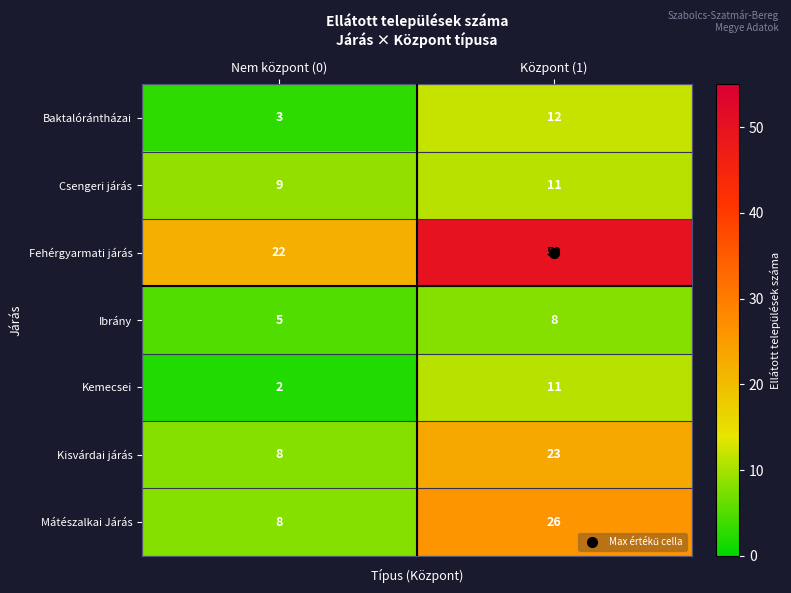

Which series changed the most between Nem központ (0) and Központ (1)?

Fehérgyarmati járás